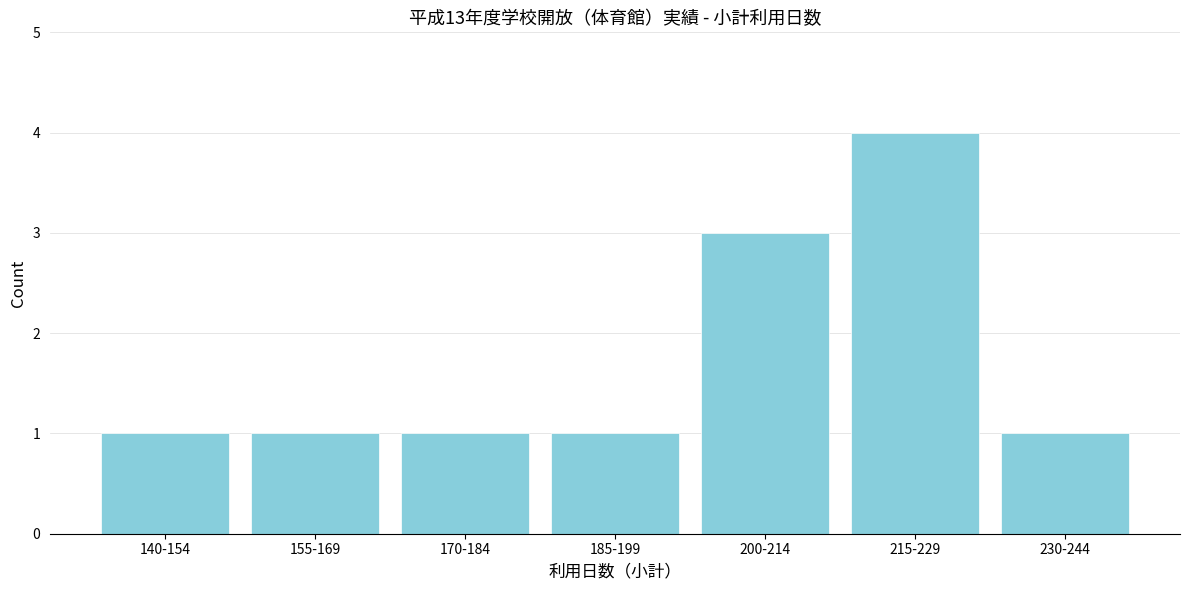

Reading left to right, what are all the values shown in this chart?

1	1	1	1	3	4	1